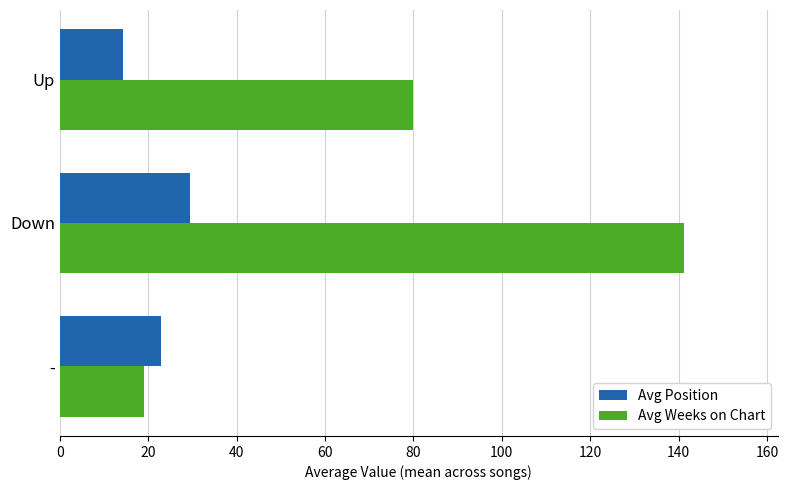

Rank the categories by Avg Weeks on Chart value from highest to lowest.

Down, Up, -